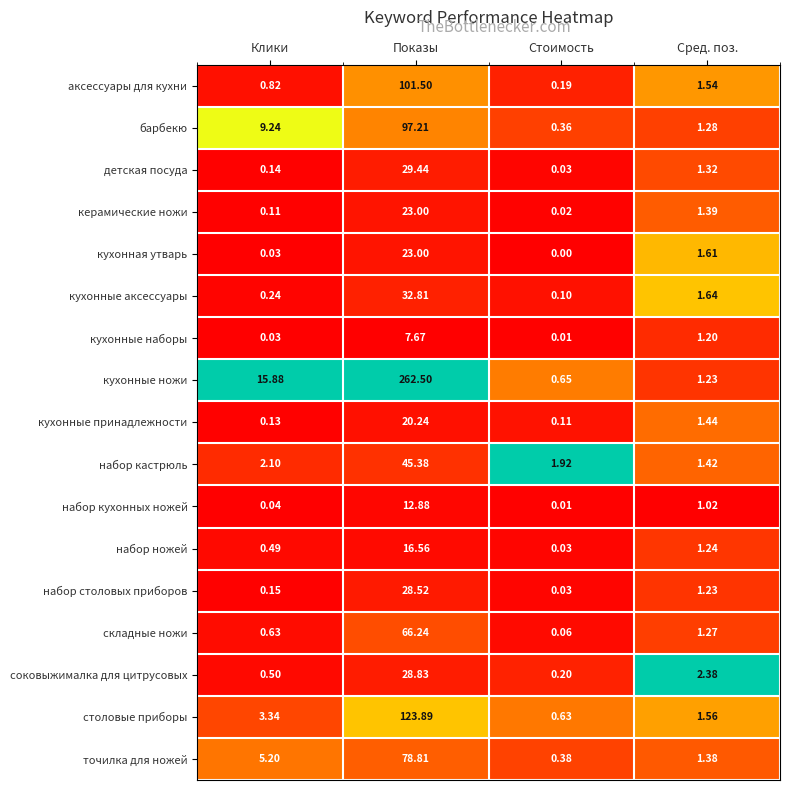

Between Показы and Сред. поз., which series saw the biggest shift?

кухонные ножи